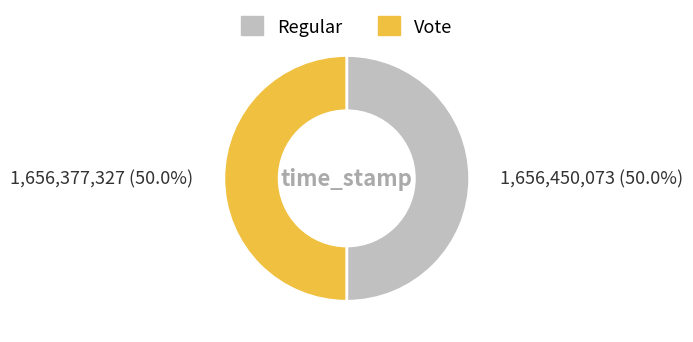

What is the ratio of the value at Vote to the value at Regular?

1.0